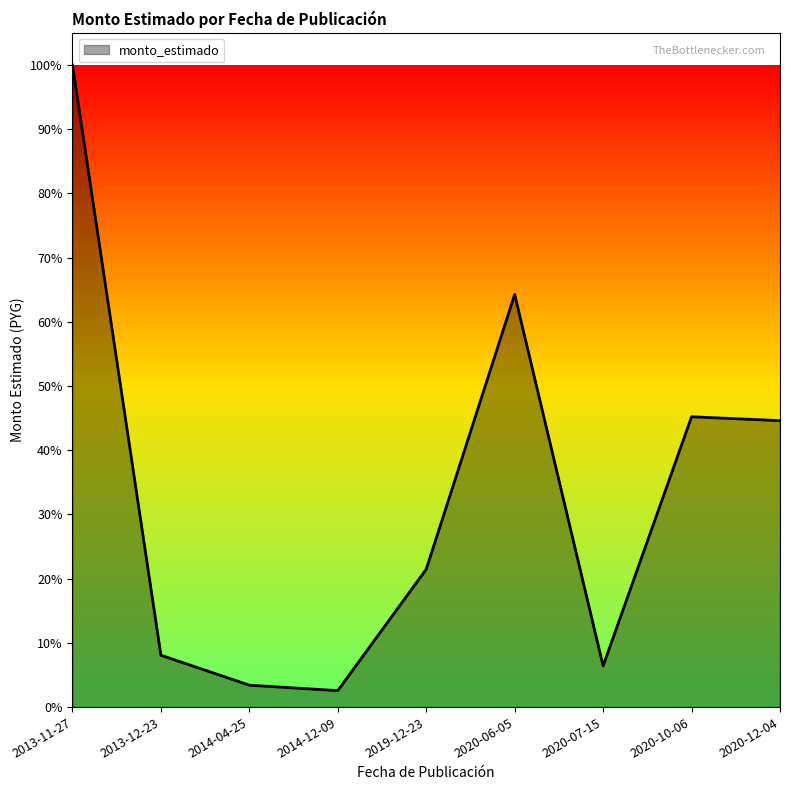

Reading right to left, extract all data points from this chart.

2020-12-04=0.4	2020-10-06=0.5	2020-07-15=0.1	2020-06-05=0.6	2019-12-23=0.2	2014-12-09=0.0	2014-04-25=0.0	2013-12-23=0.1	2013-11-27=1.0